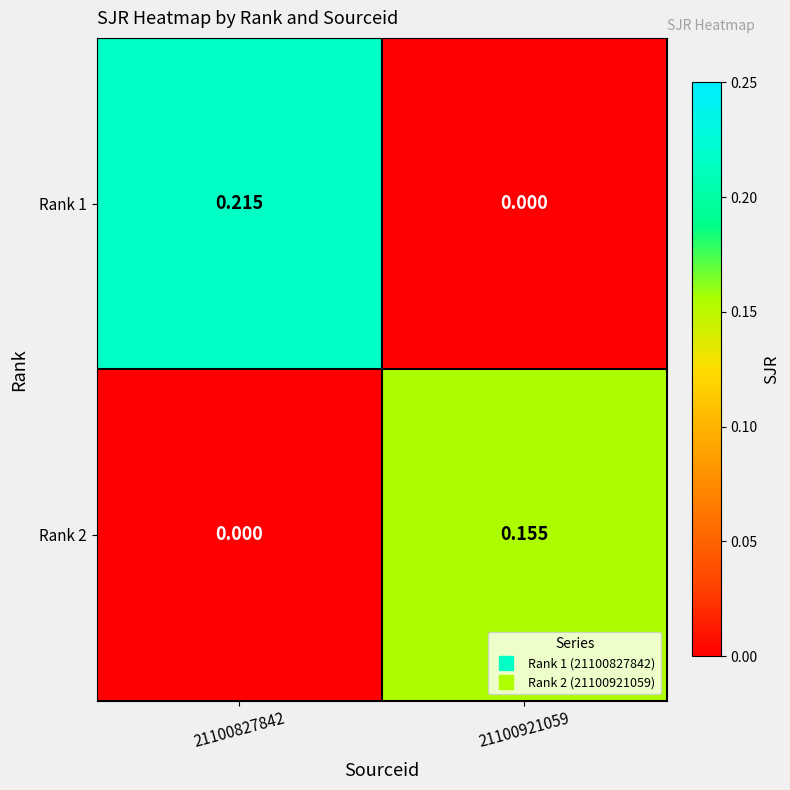

How many series are shown in this chart?

2